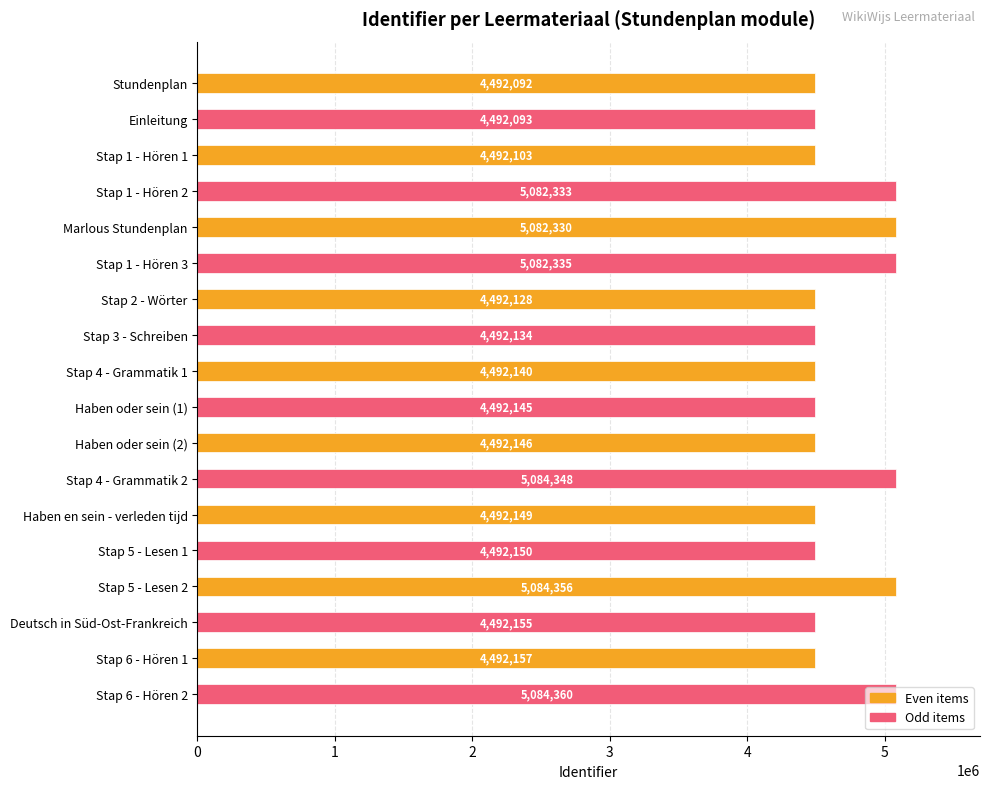

How many bars are there in total?

18